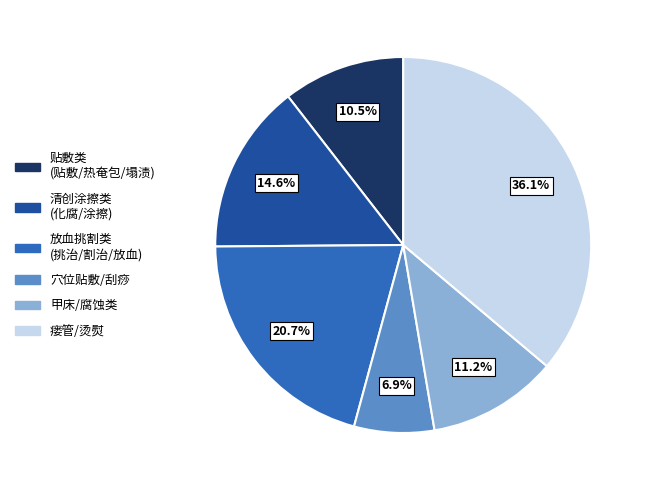

Is 穴位贴敷/刮痧 the majority of the pie?

No